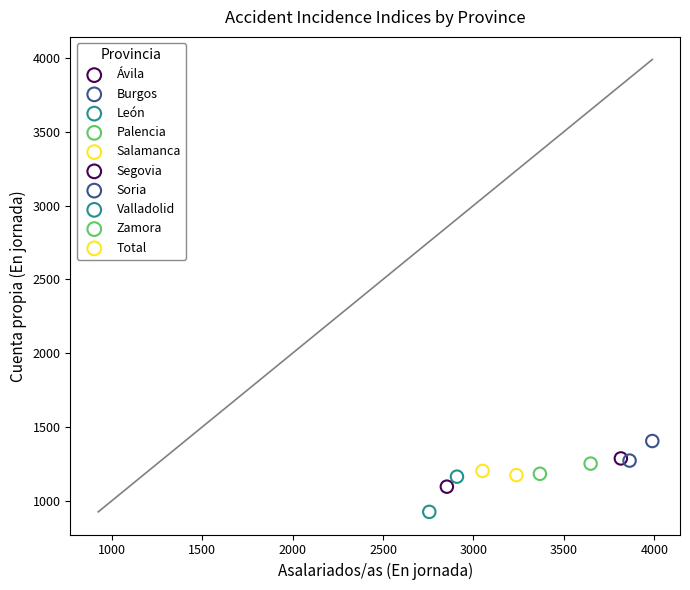

Which series contains the lowest Y value?

Valladolid